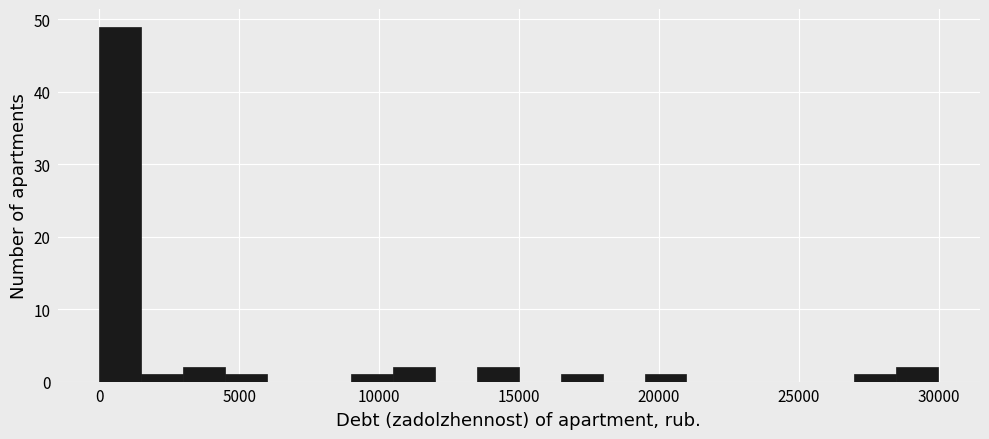

Read against the x-axis, roughly where is the centre of the tallest bar?

500